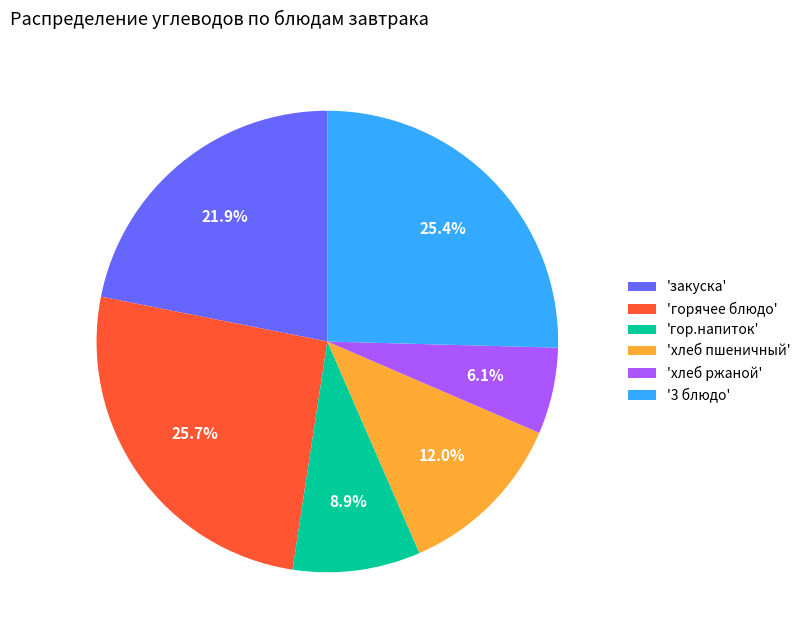

Is the sum of 'закуска' and 'хлеб пшеничный' greater than half?

No